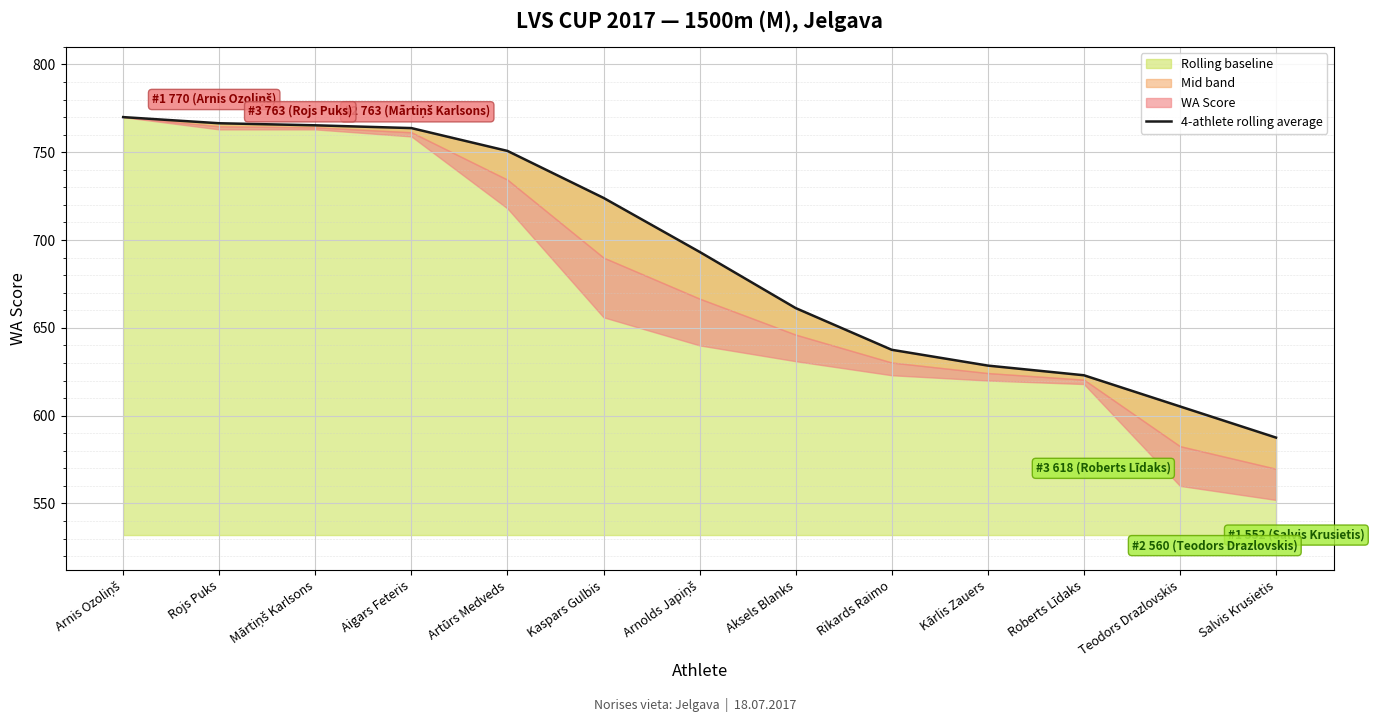

What is the difference between the maximum and minimum values?

182.5